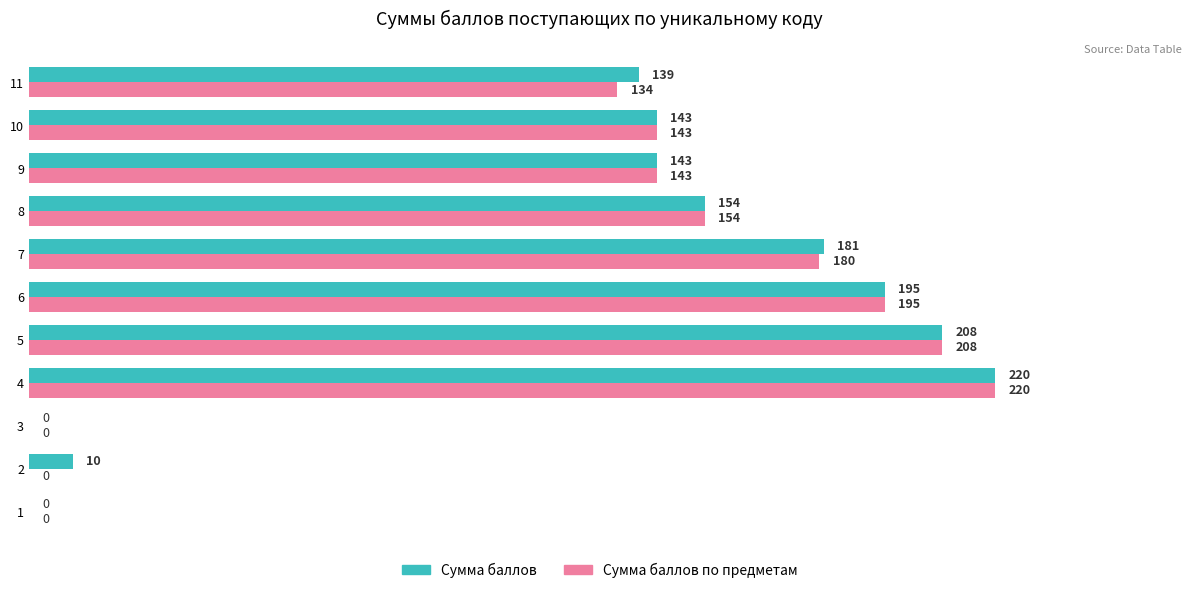

Between 7 and 11, which series saw the biggest shift?

Сумма баллов по предметам